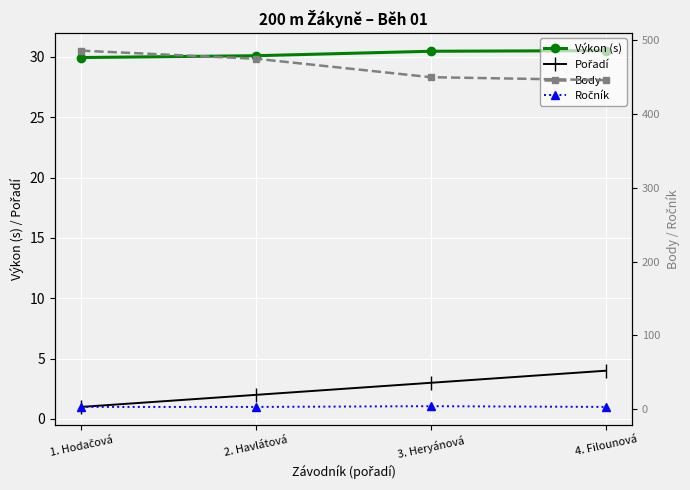

Which series has the widest spread of values?

Body